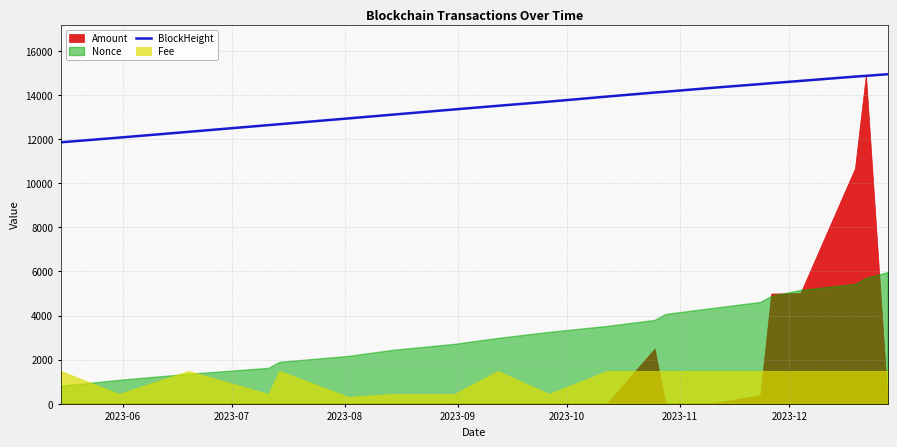

What is the minimum value for BlockHeight?

11850.8